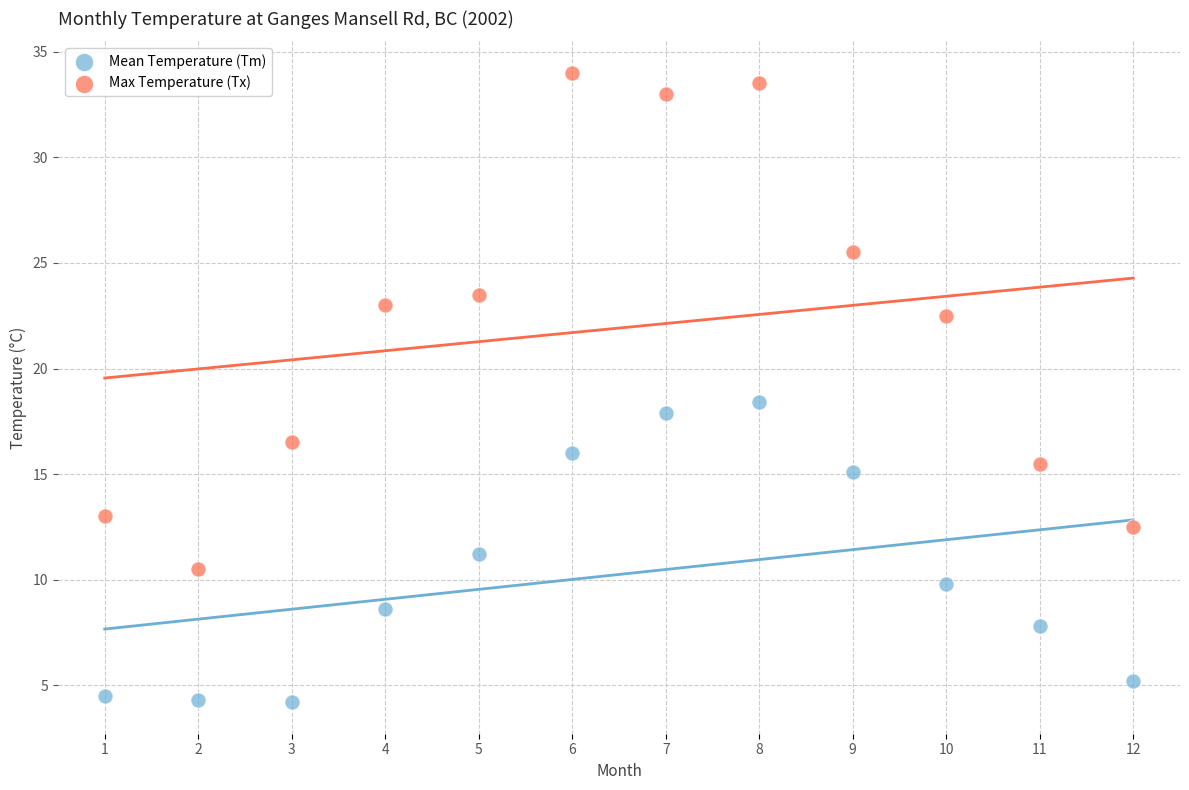

Across all data points, what is the range of X values (max minus min)?

11.0